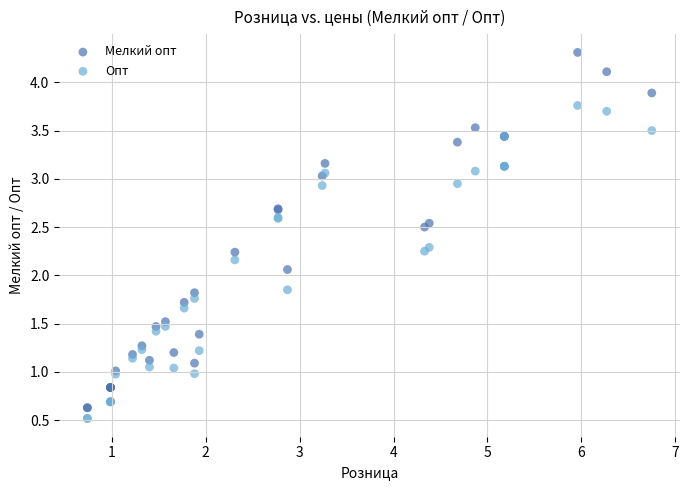

Which series contains the lowest Y value?

Опт